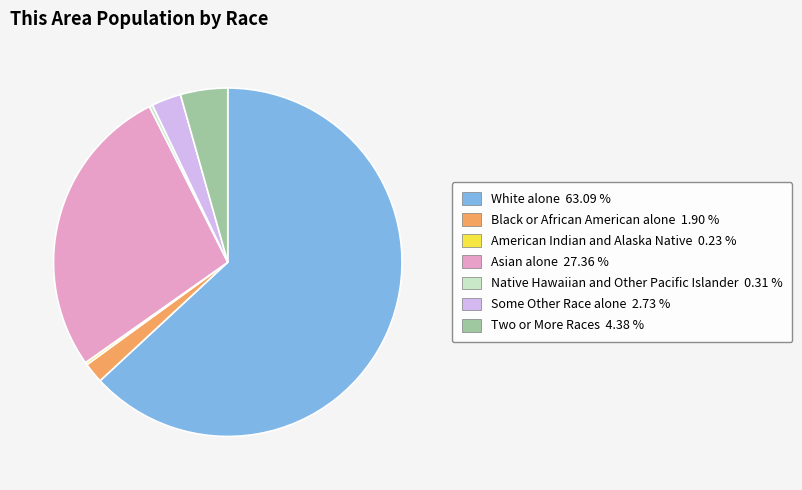

Do Asian alone and Black or African American alone together represent more than half of the pie?

No